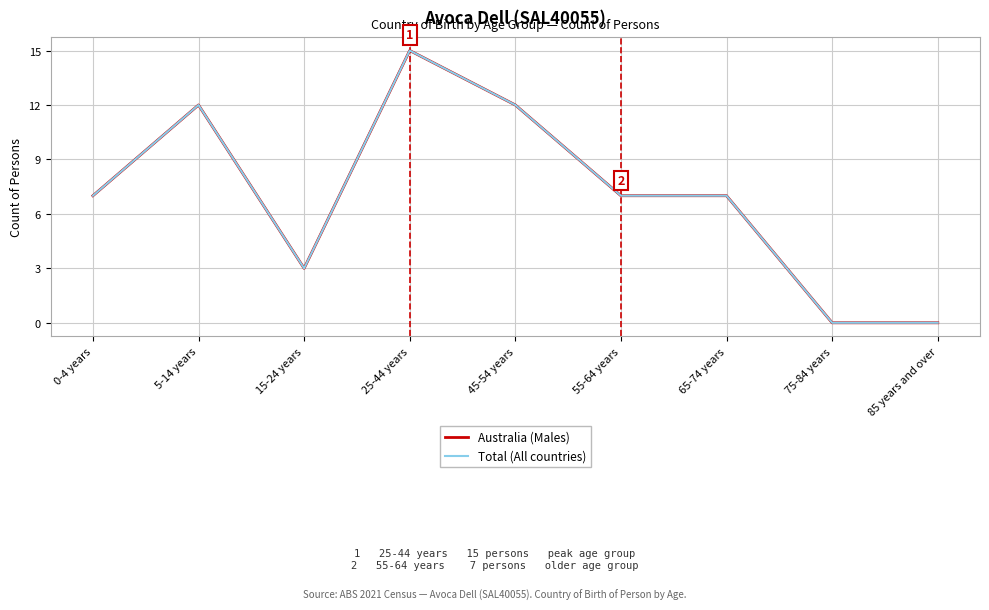

Which has a higher value, 55-64 years or 5-14 years?

5-14 years